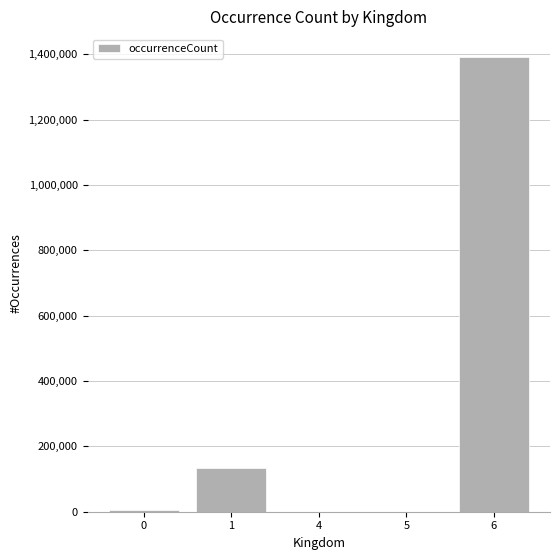

At which label is the value closest to 695888?

1